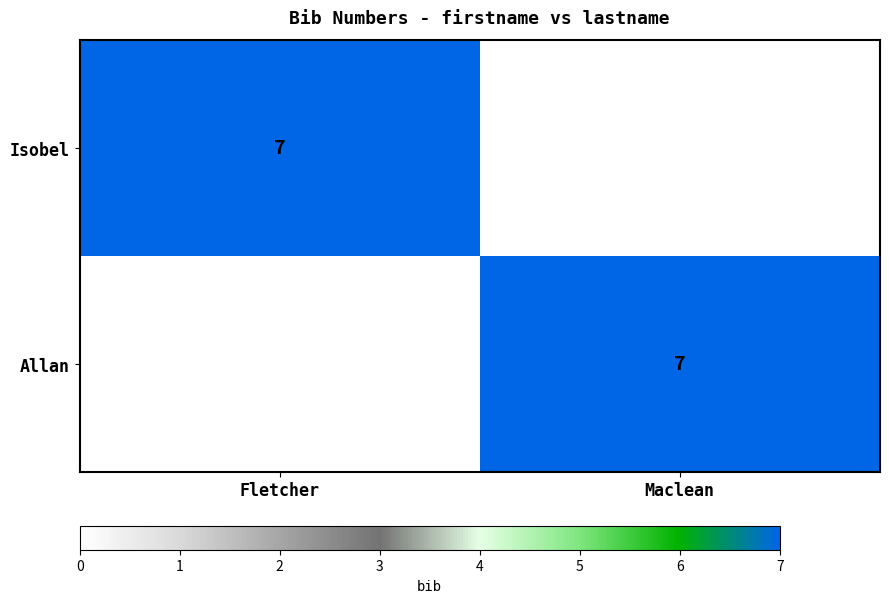

True or false: Isobel has a value of 11 at Fletcher.

False